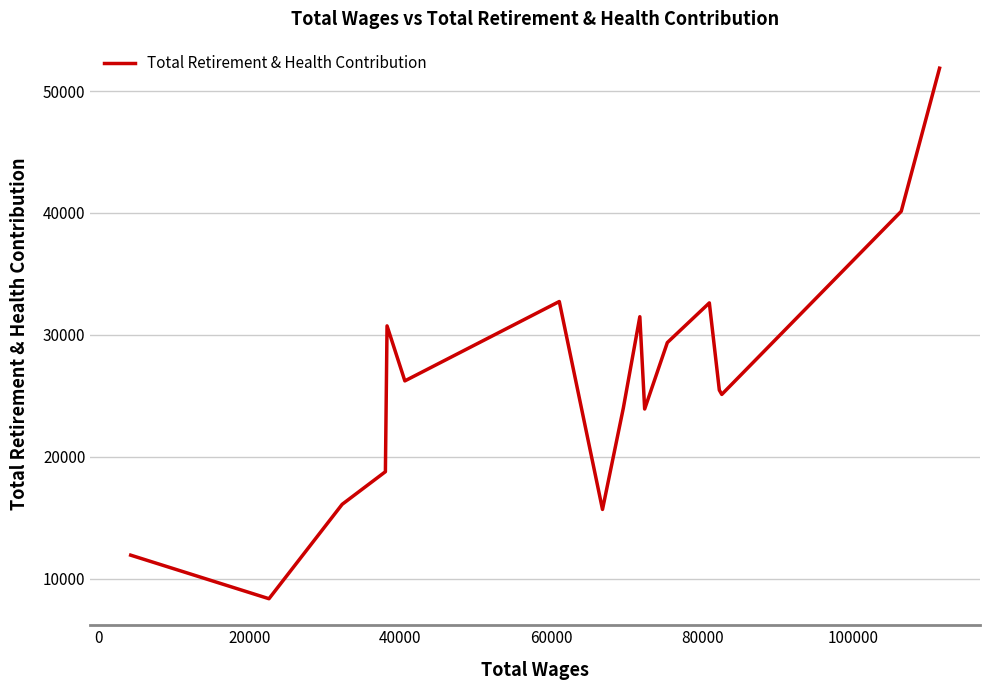

What is the difference between the maximum and minimum values?

43523